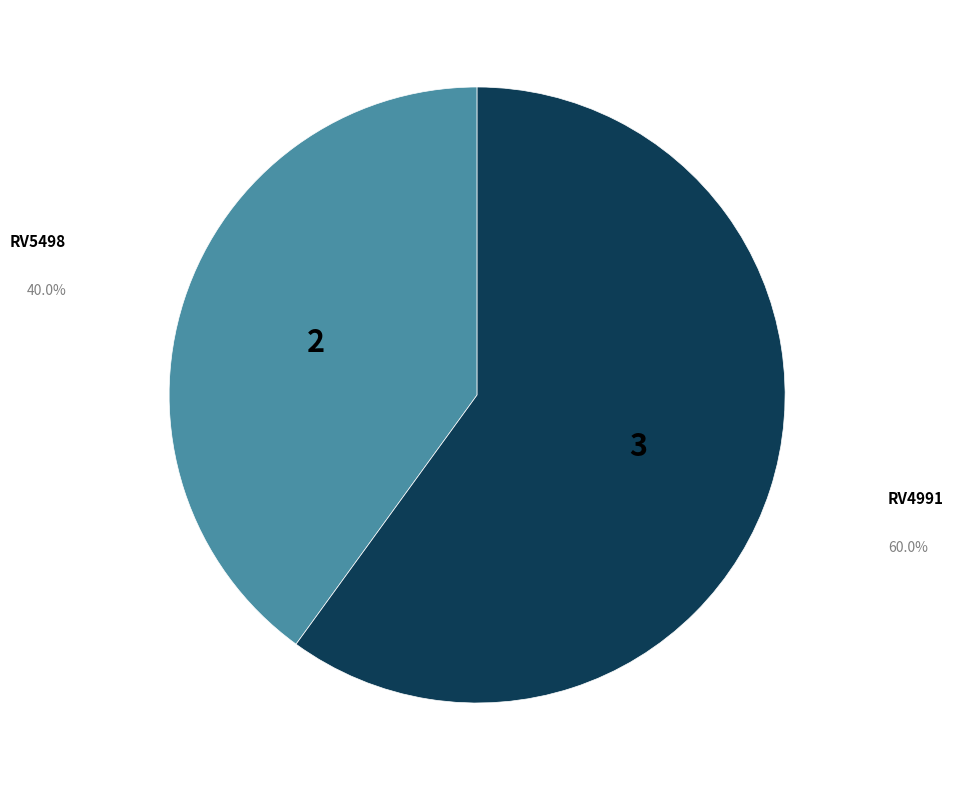

Do RV4991 and RV5498 together represent more than half of the pie?

Yes